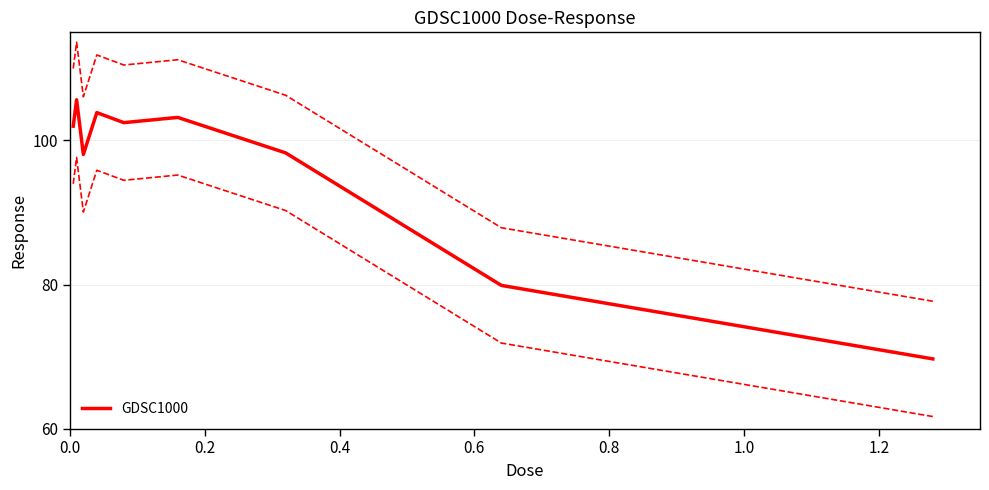

How many data points are above 101?

5